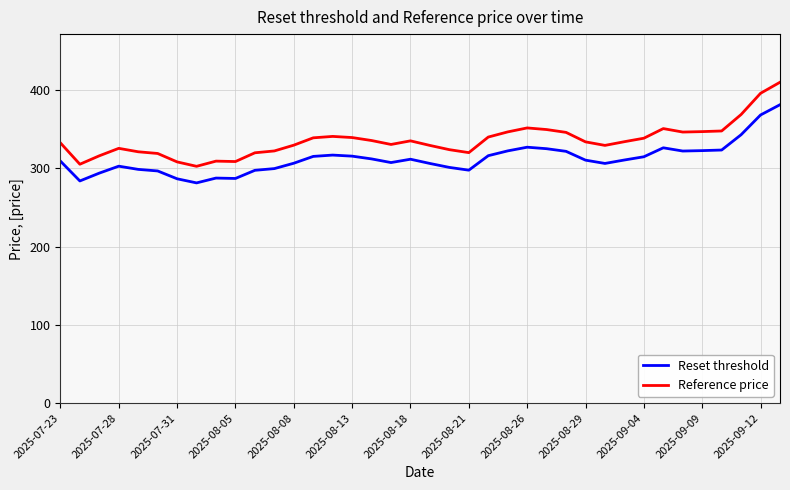

Which series has the largest range (max minus min)?

Reference price